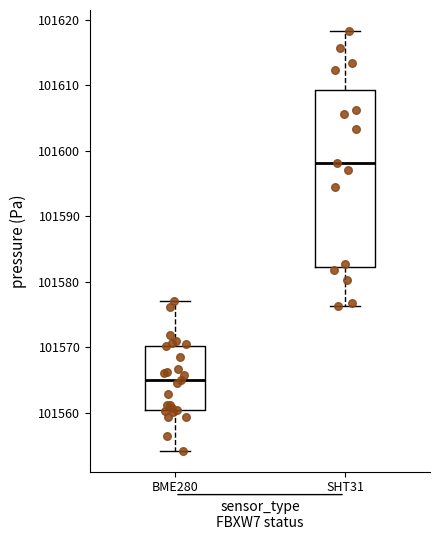

Reading left to right, read every box against the y-axis: the position of its median line, the range the box covers, and the ends of its whiskers. The values are not printed on the chart, so give them approximately, as read against the axis.

BME280: median 101565, box 101560 to 101570, whiskers 101554 to 101577
SHT31: median 101598, box 101582 to 101609, whiskers 101576 to 101618